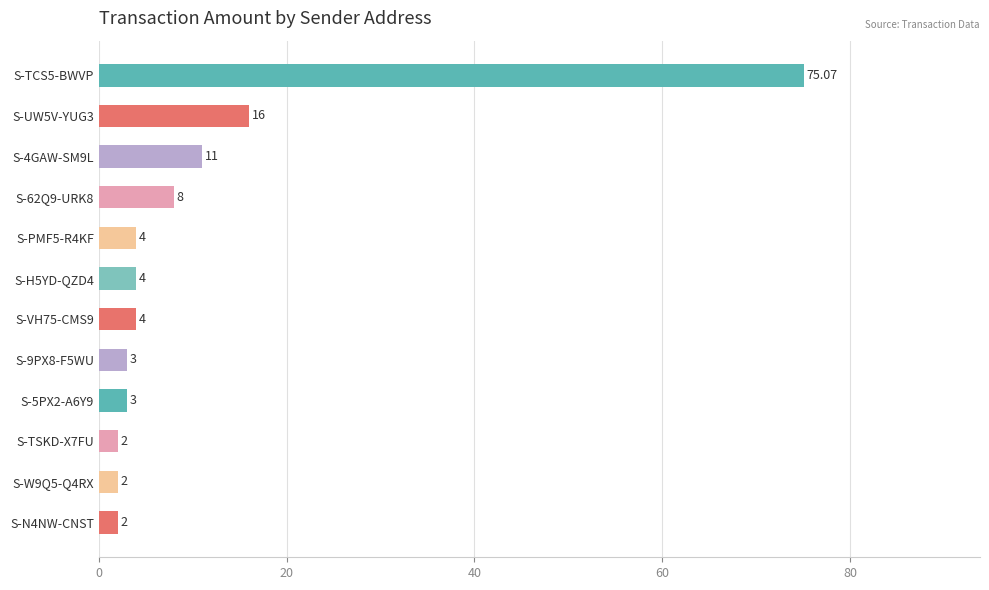

Does the chart contain stacked bars?

No